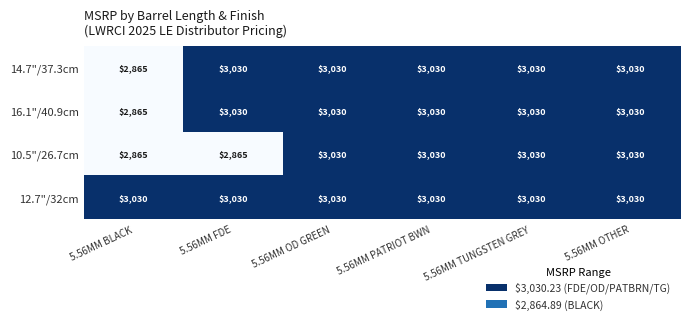

What is the difference between the second highest and minimum values in the 10.5"/26.7cm series?

165